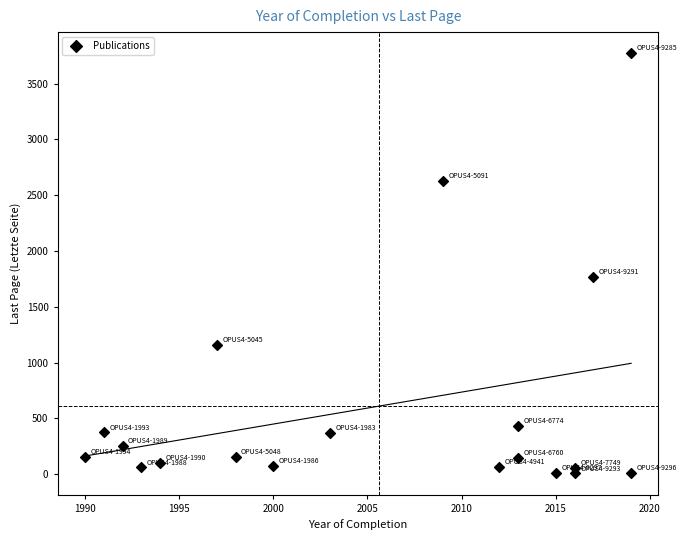

What Y value in the scatter plot is closest to 1890?

1767